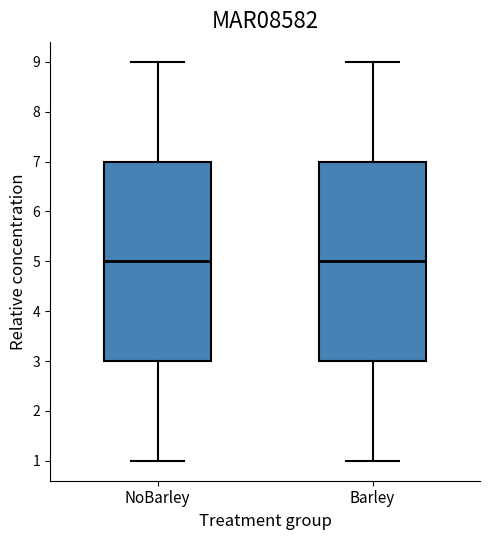

Where does the lower whisker of the box for Barley end on the y-axis? The values are not printed on the chart, so give them approximately, as read against the axis.

1